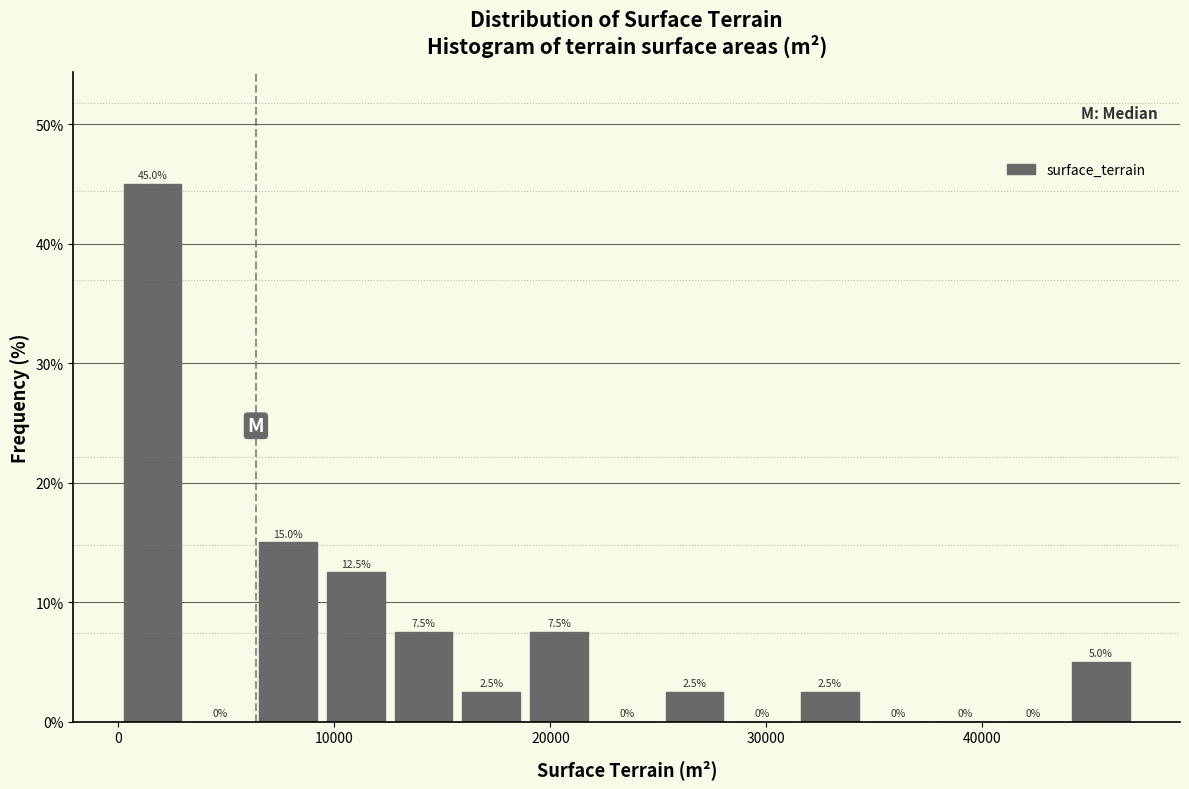

Around what value on the x-axis is the tallest bar? Give the approximate position of its centre, as read against the axis.

2000